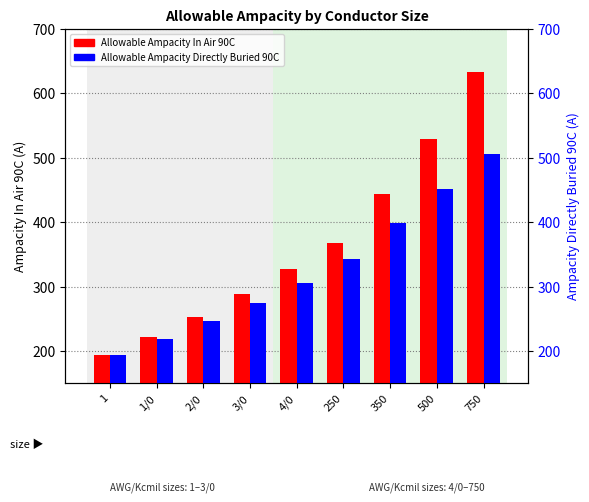

What is the minimum value shown in the chart?

193